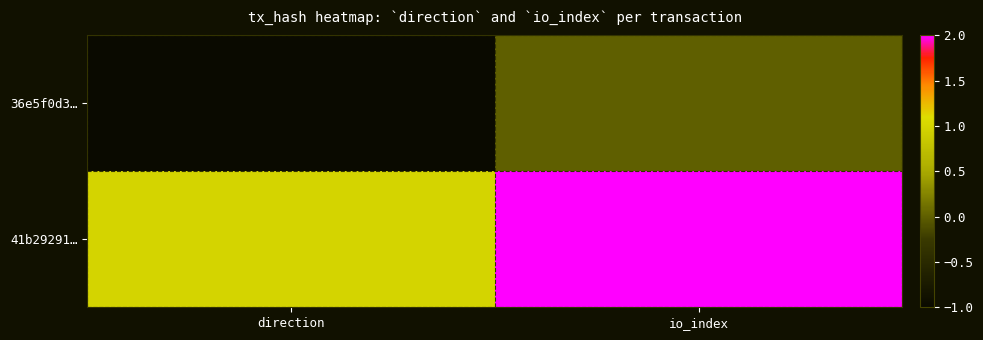

What is the difference between the highest and lowest values at direction?

2